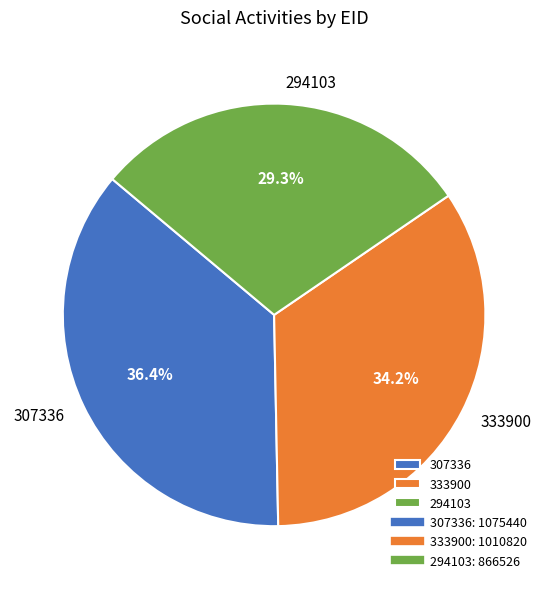

Is there any slice that represents more than half of the pie?

No